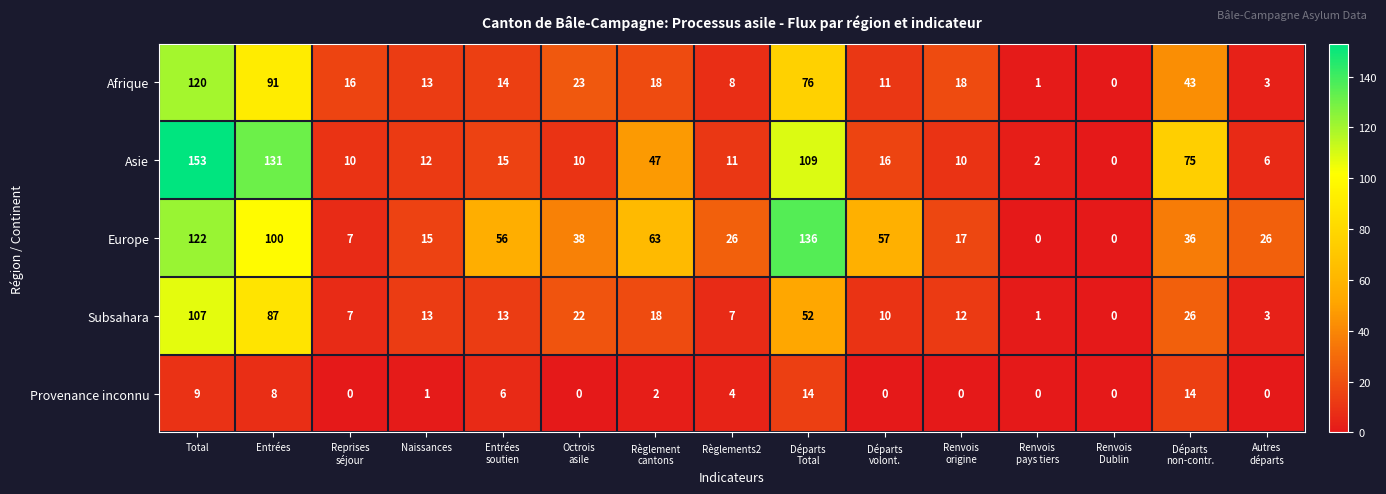

Which series has the widest spread of values?

Asie